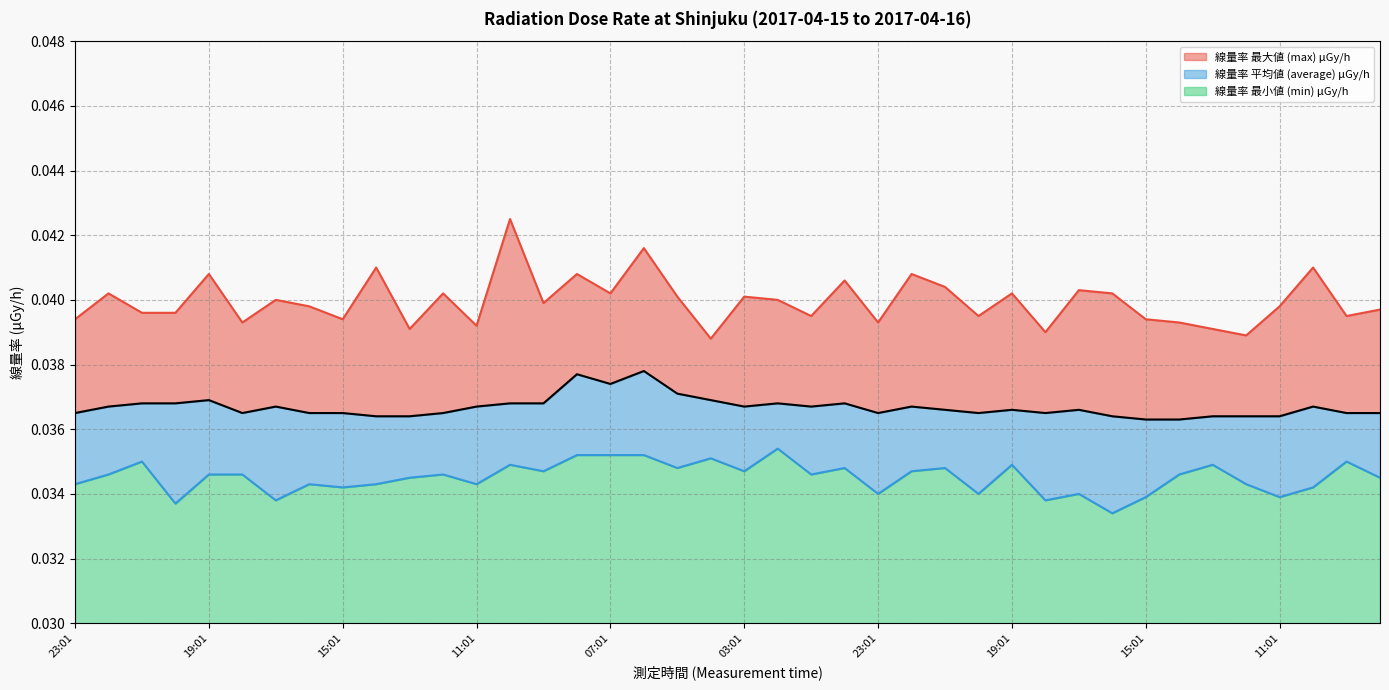

How many 線量率 平均値 (average) μGy/h values are between 0 and 1?

40